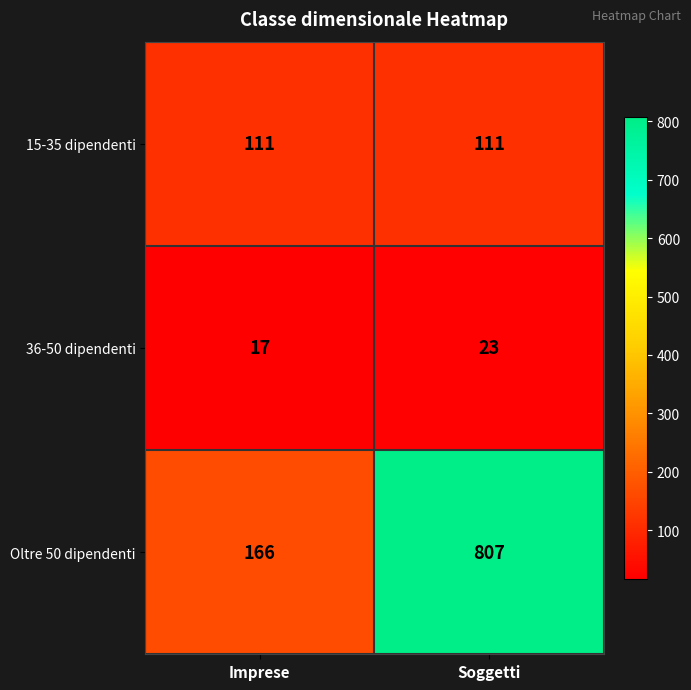

What is the difference between the highest and lowest values at Soggetti?

784